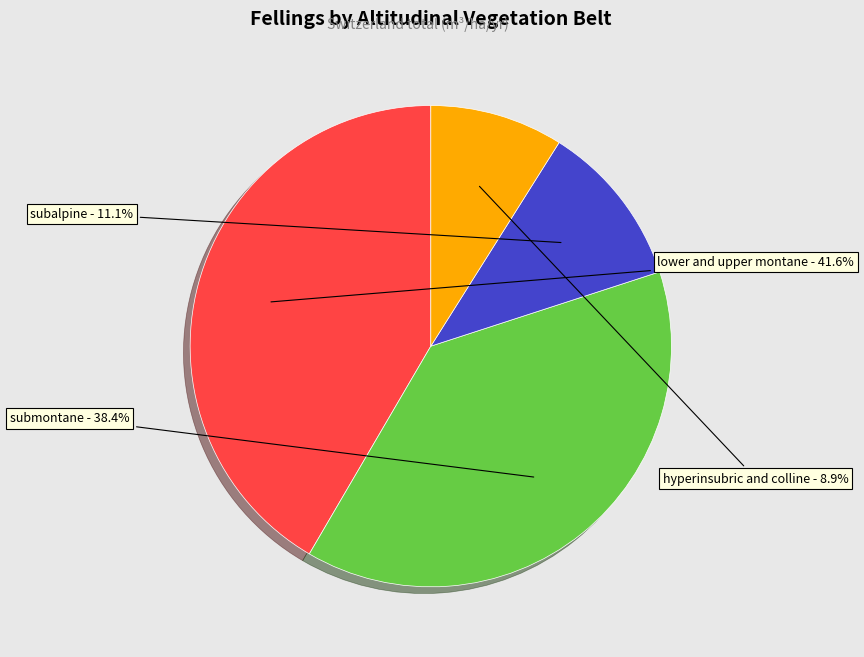

Is there any slice that represents more than half of the pie?

No